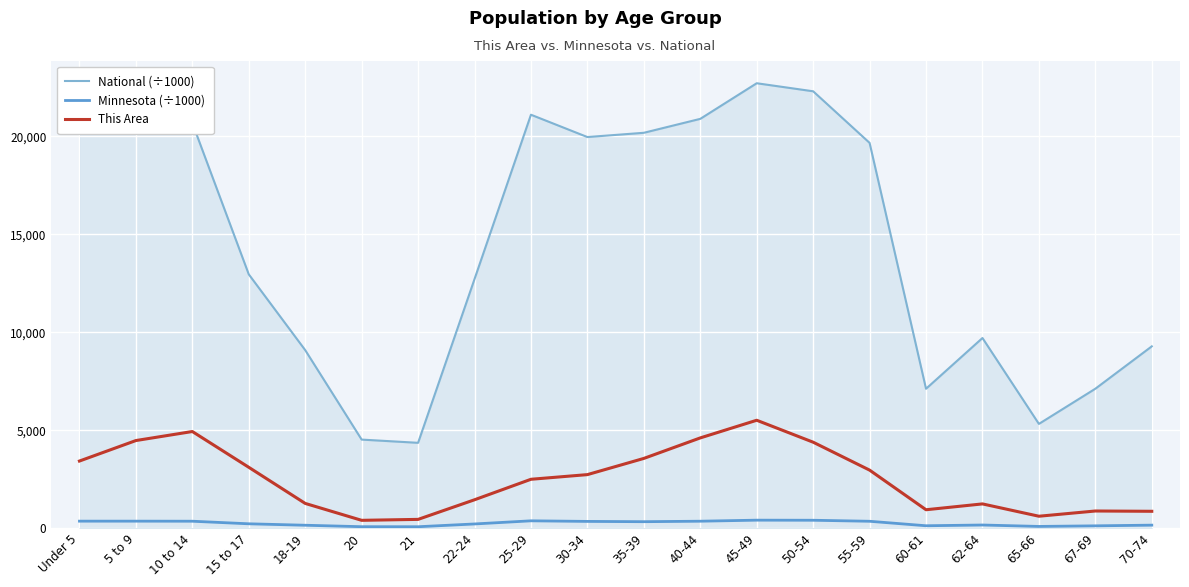

At which category is the sum across all series the highest?

45-49